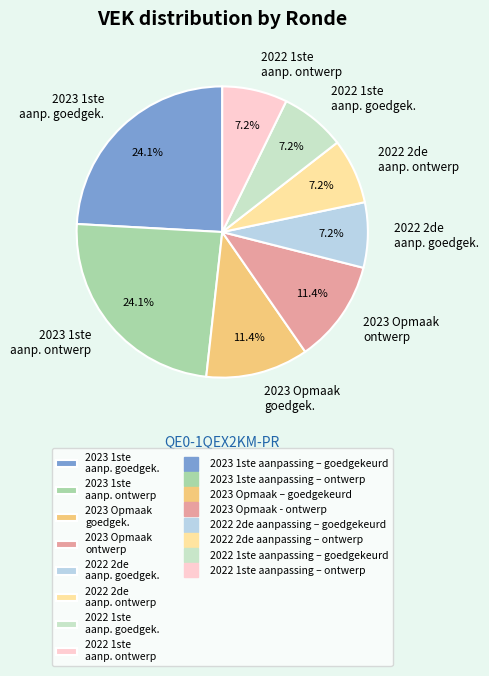

What portion of the pie excludes 2022 1ste aanp. goedgek.?

92.8%